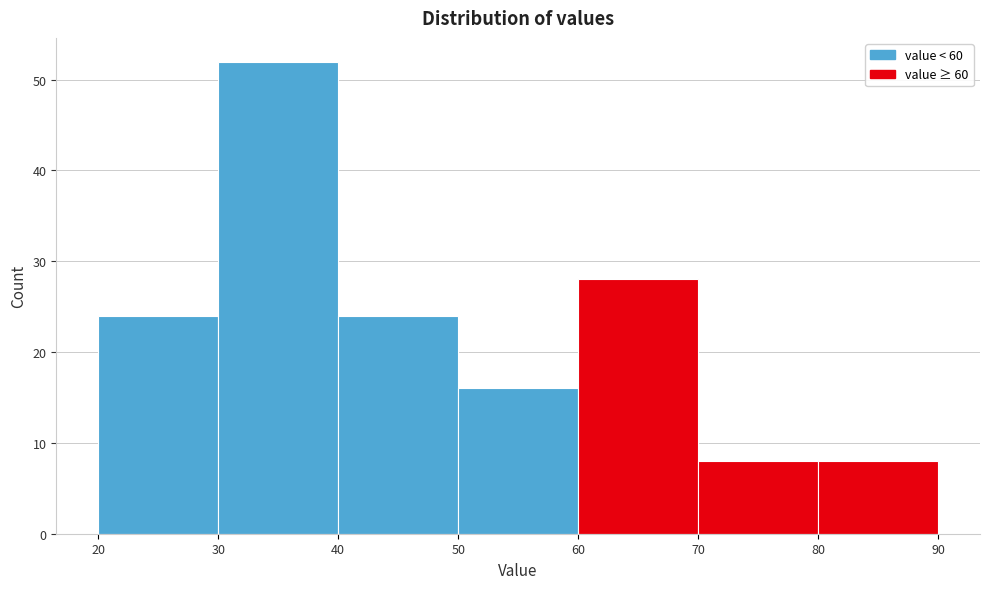

How tall is the bar that spans 60 to 70 on the x-axis? The values are not printed on the chart, so give them approximately, as read against the axis.

28